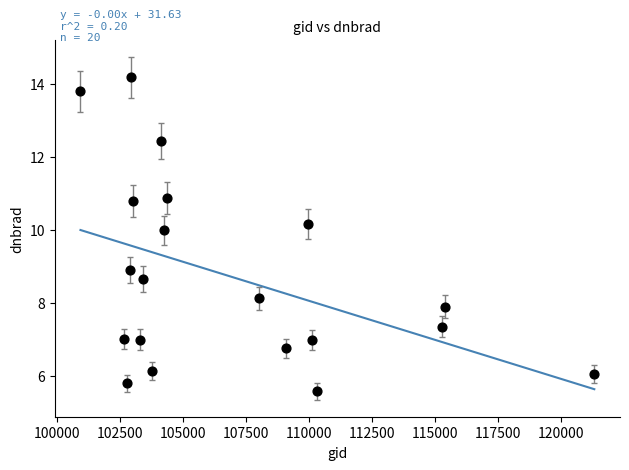

What is the range of Y values (max minus min)?

8.6